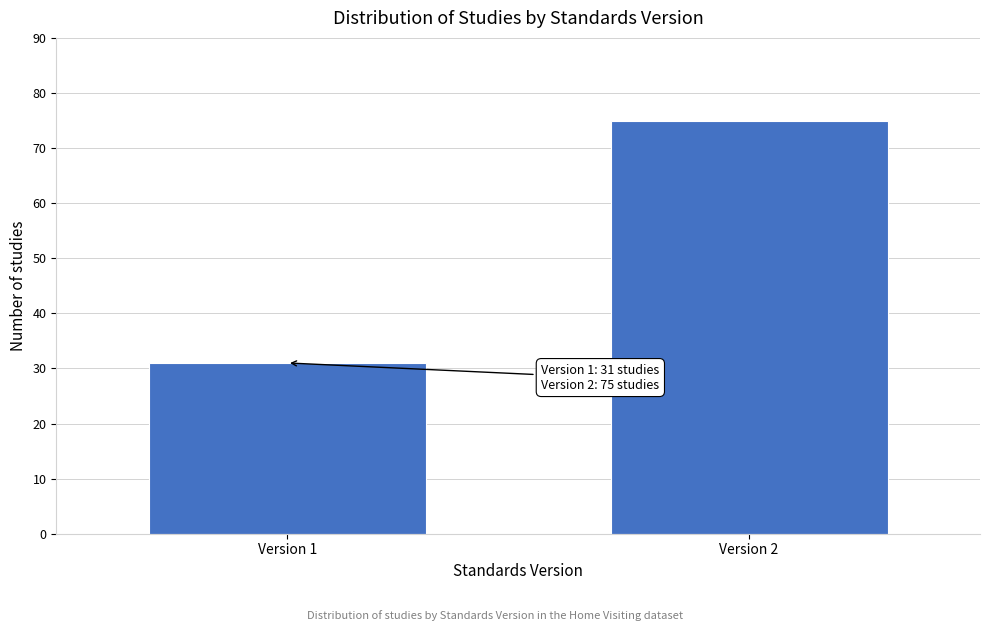

Reading left to right, what are all the values shown in this chart?

Version 1=31	Version 2=75